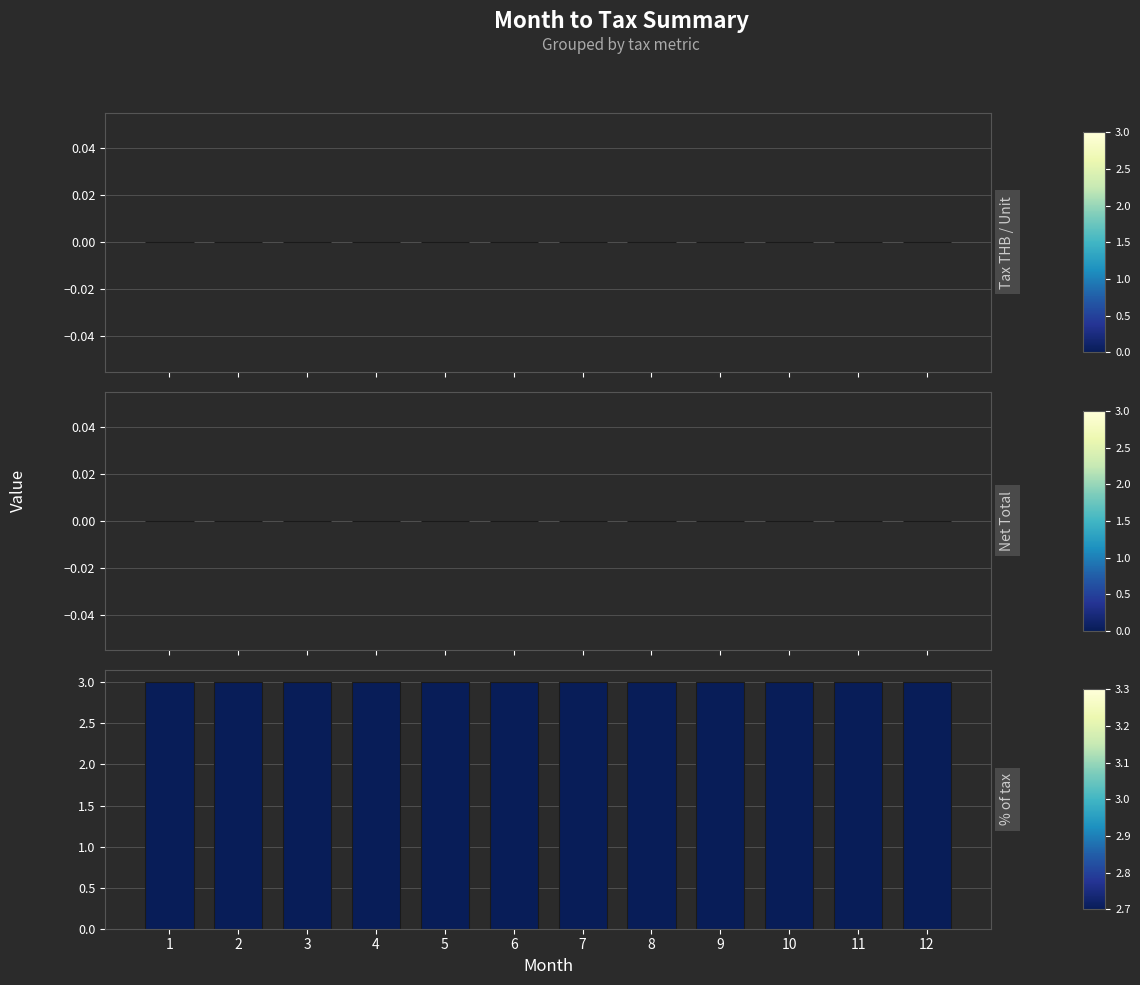

What is the total value across all series at 7?

3